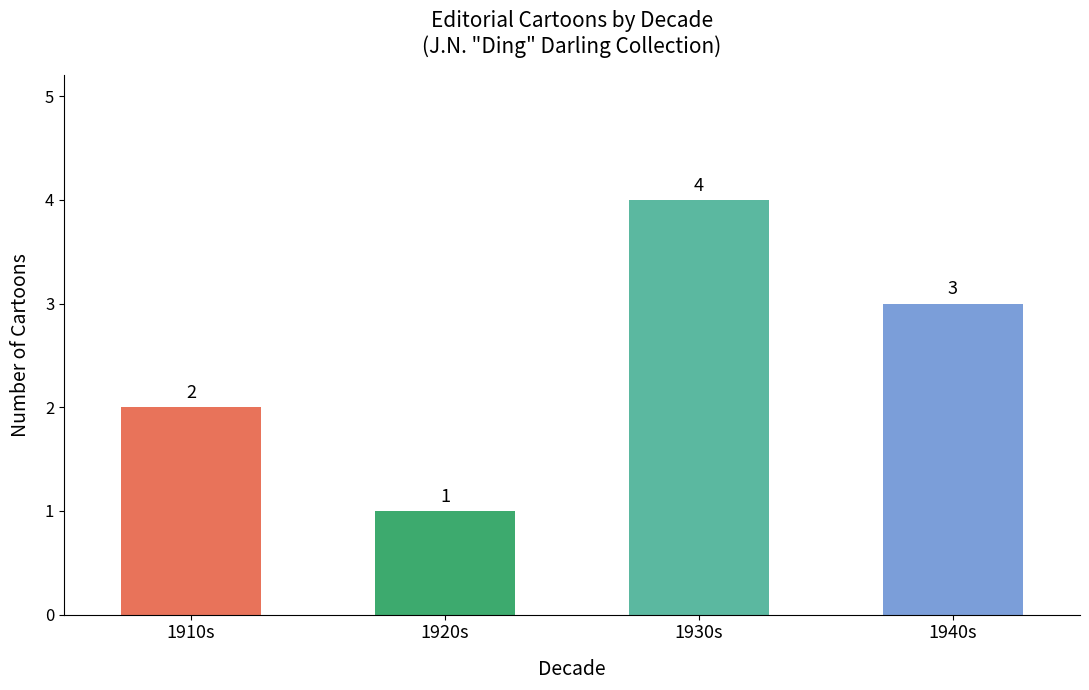

At which label does the data first exceed 3?

1930s